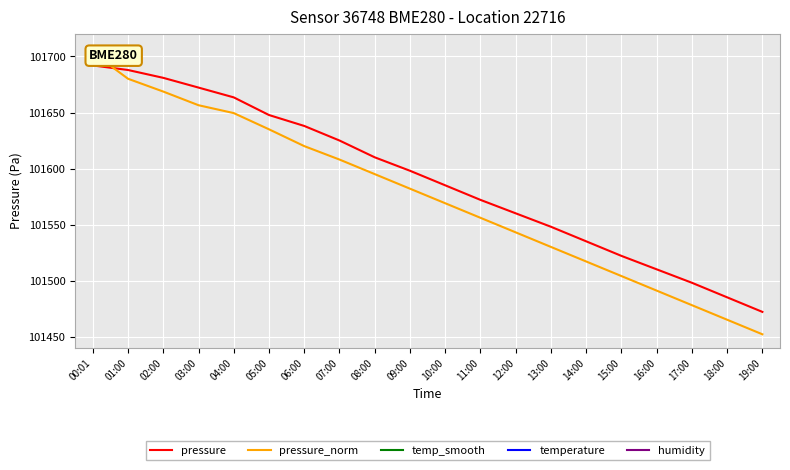

Is this an area chart (filled region under the line)?

No